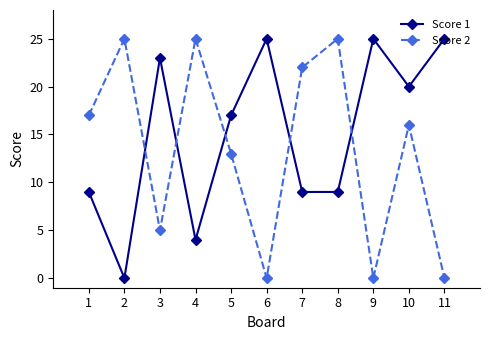

Between 7 and 8, which series saw the biggest shift?

Score 2